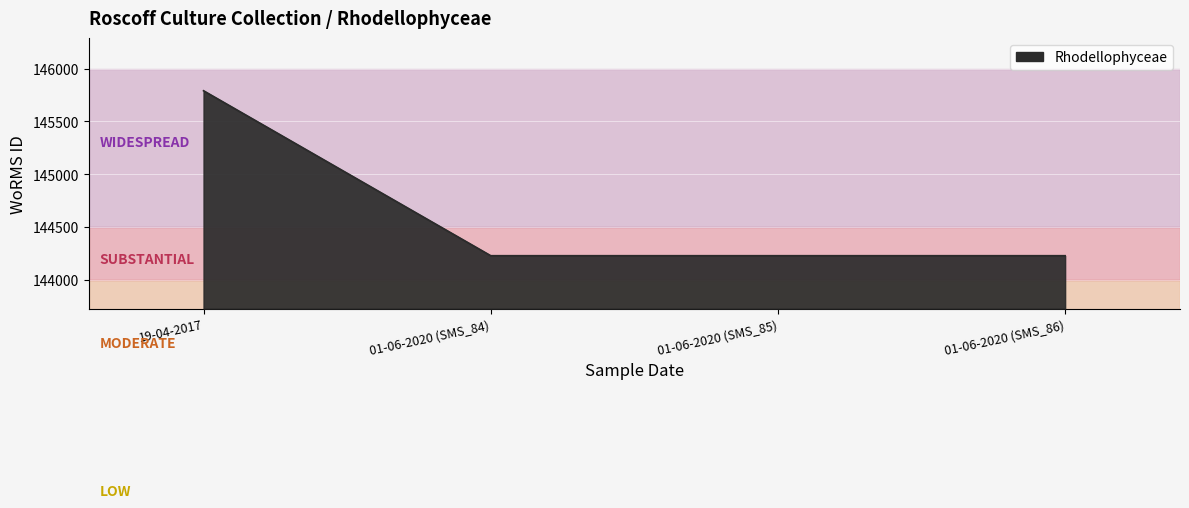

What is the maximum value shown in the chart?

145790